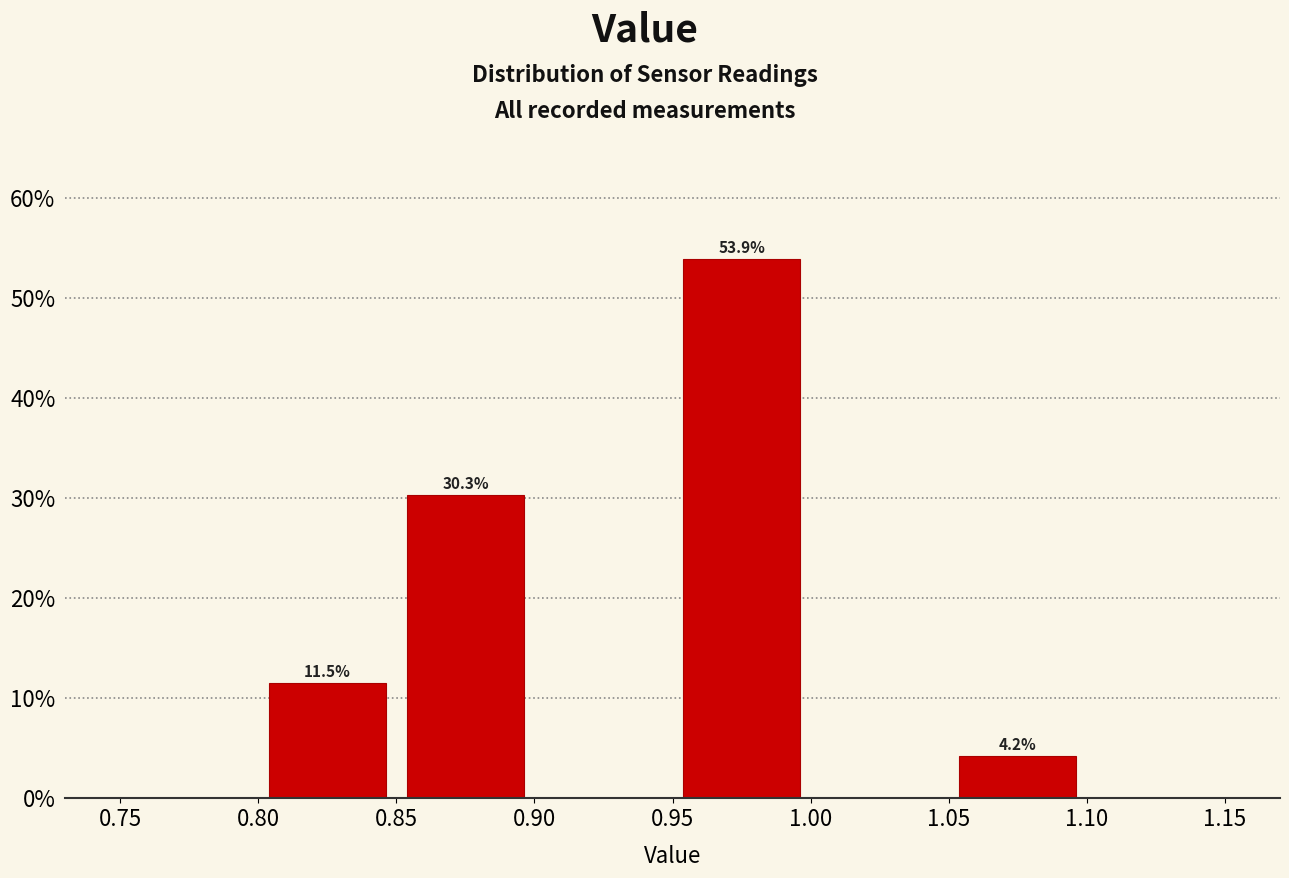

Which range on the x-axis has the tallest bar?

0.95 to 1.00